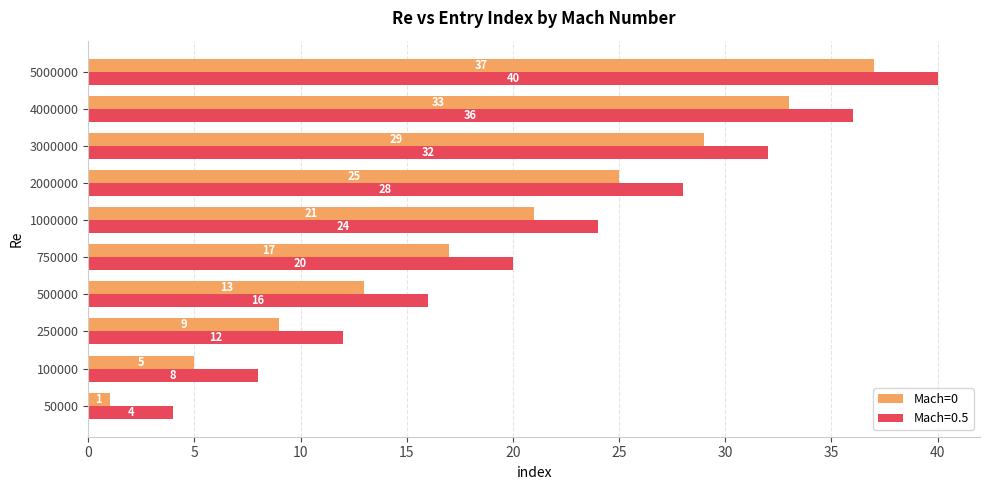

How many data points in Mach=0 are less than 21?

5